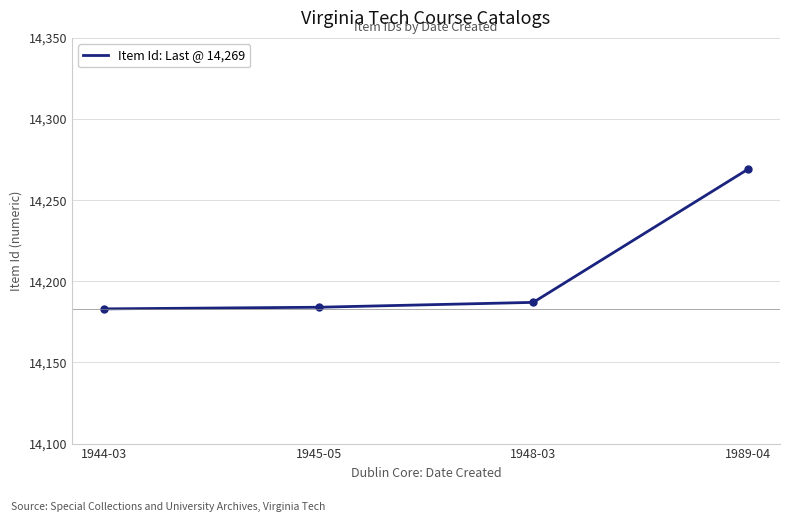

How many lines are shown in the chart?

1